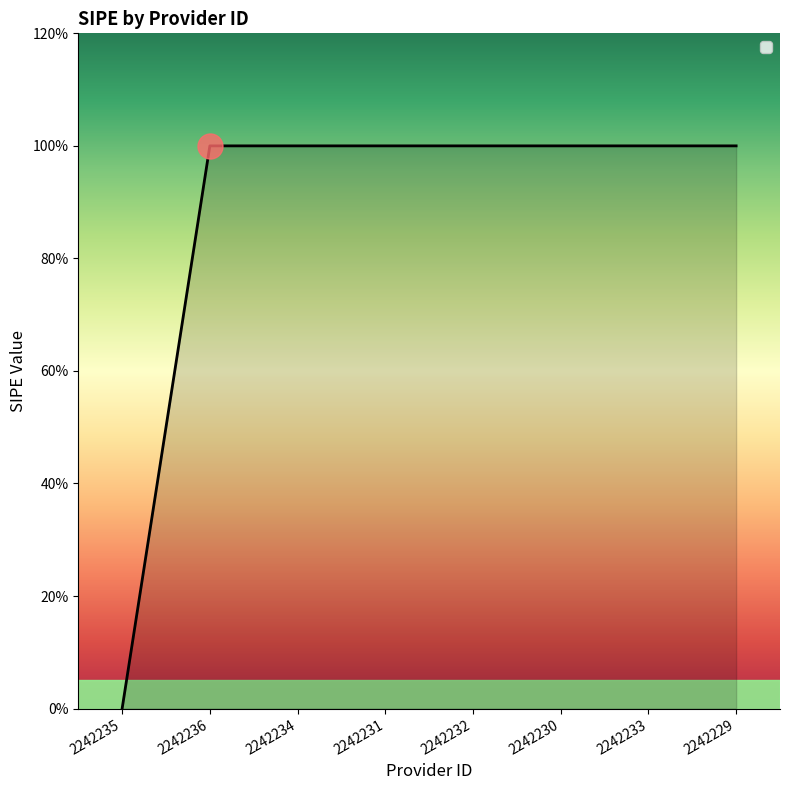

Read the value at 2242231.

1